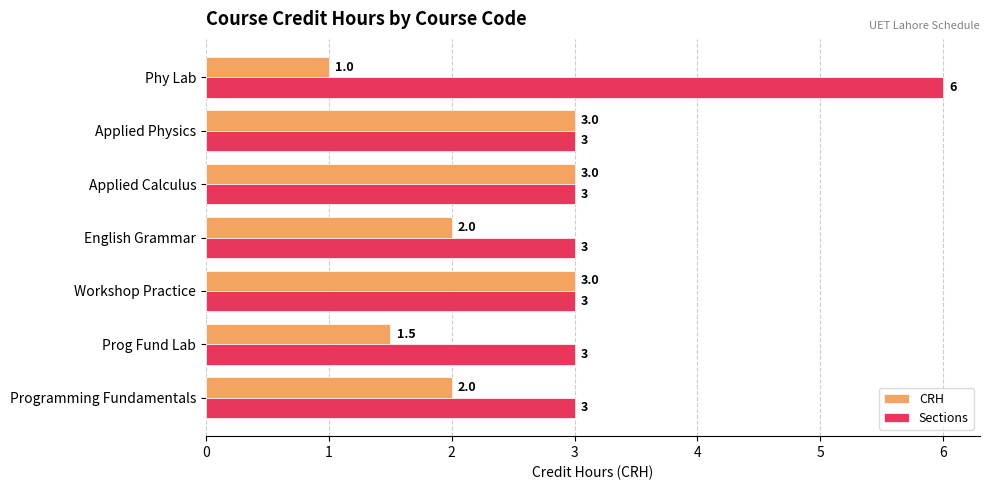

What are all the series names shown in the legend?

CRH, Sections